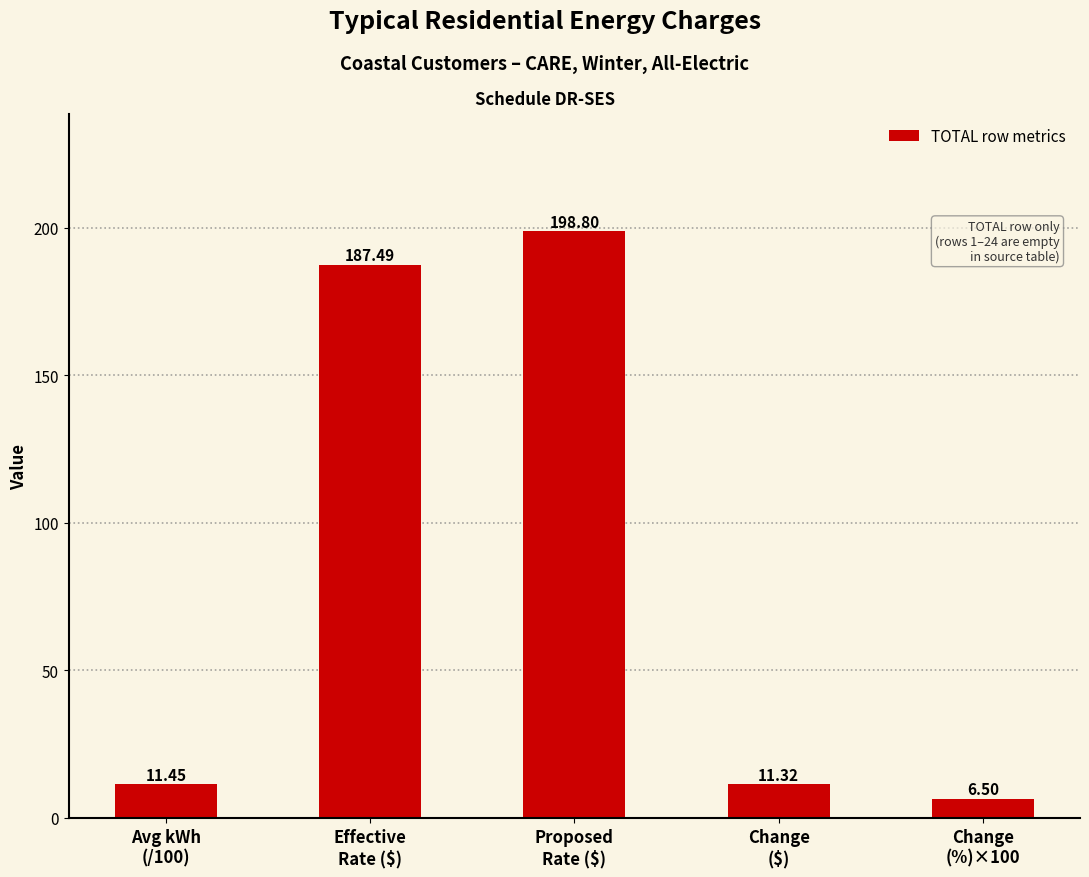

Is it true that the value at Avg kWh
(/100) is 11.5?

True